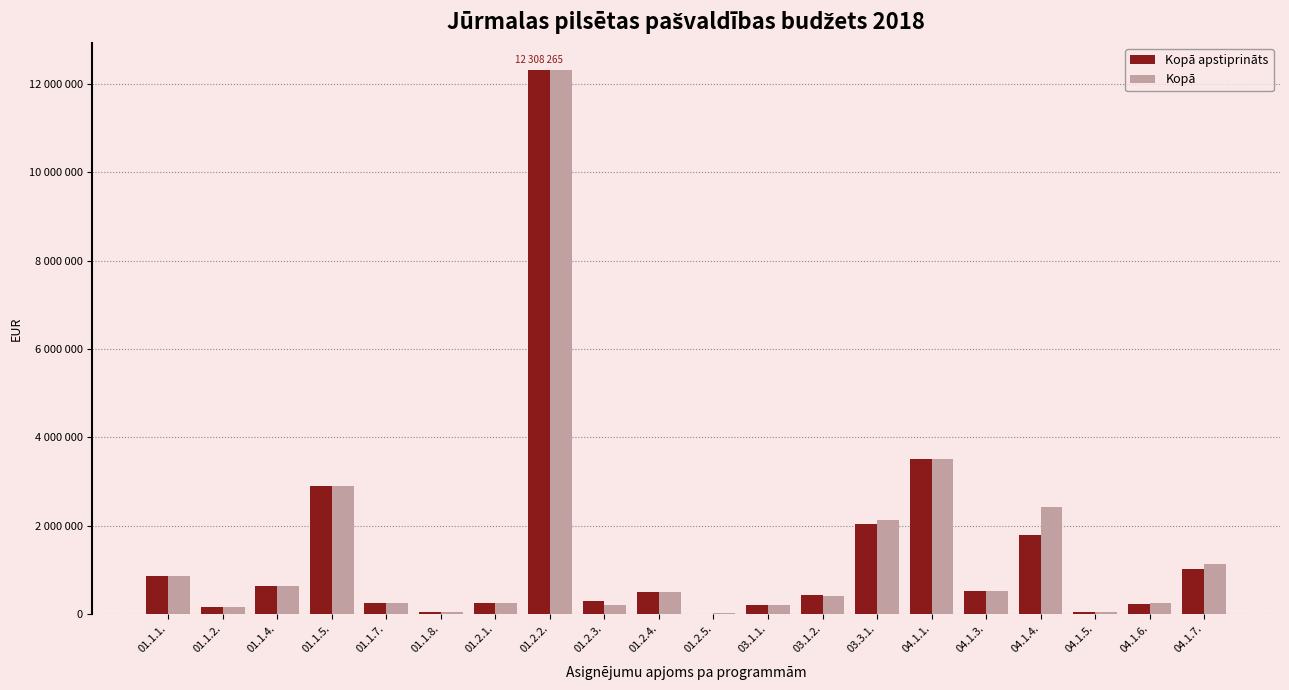

What are all the series names shown in the legend?

Kopā apstiprināts, Kopā